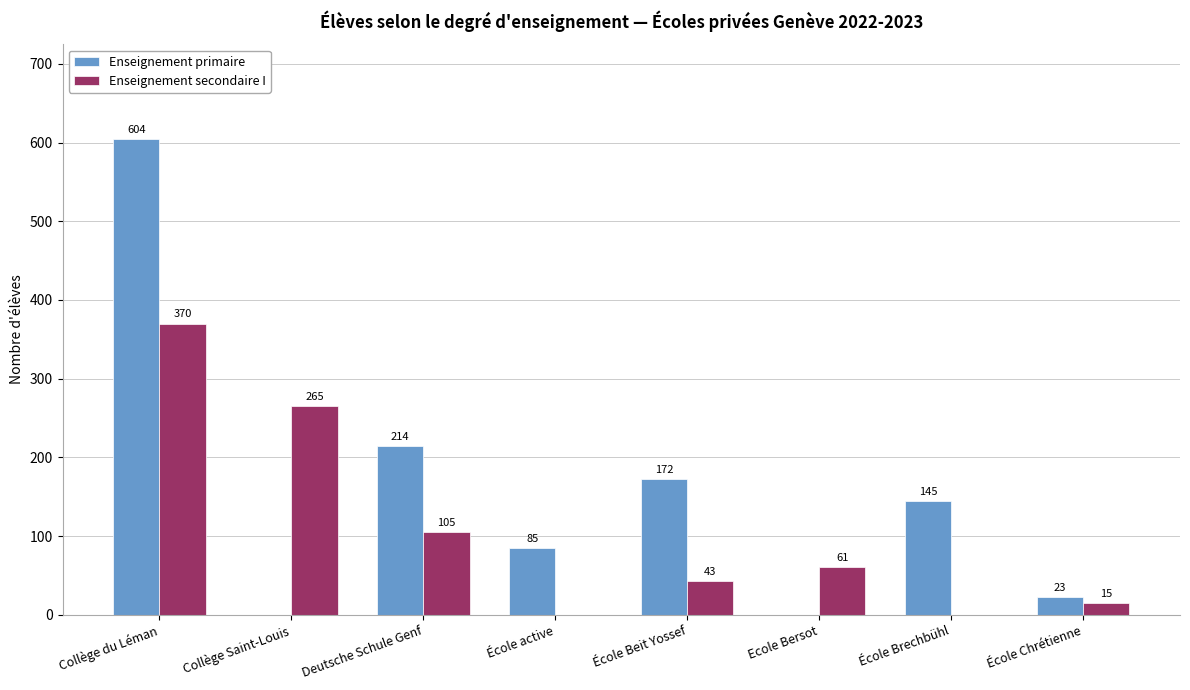

Reading right to left, what are all the values shown in this chart?

Enseignement primaire: 23	145	0	172	85	214	0	604
Enseignement secondaire I: 15	0	61	43	0	105	265	370